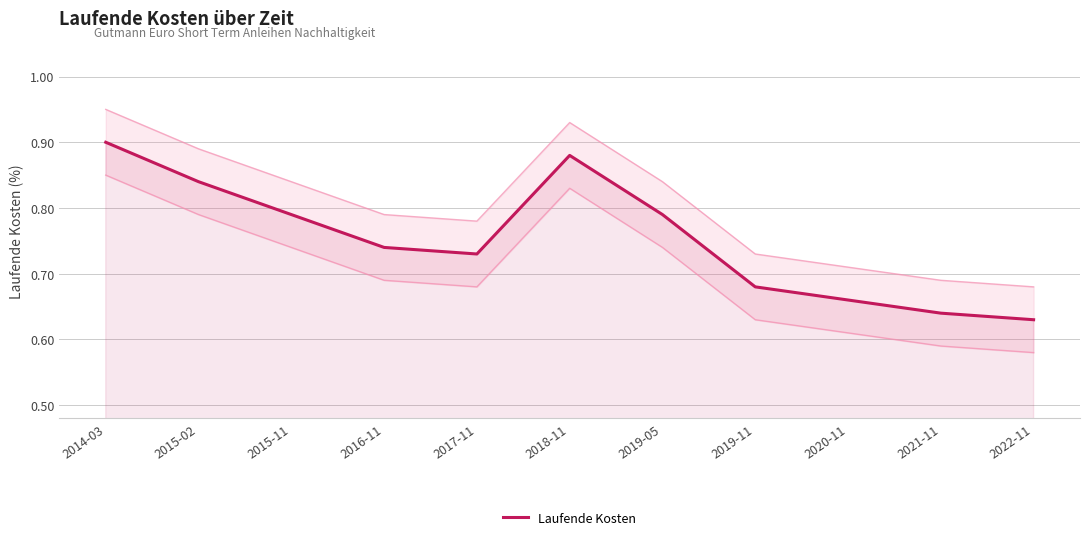

What is the average value?

0.8